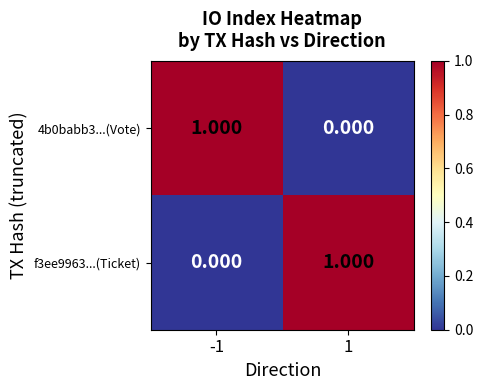

Reading left to right, what are all the values shown in this chart?

4b0babb3...(Vote): -1=1	1=0
f3ee9963...(Ticket): -1=0	1=1